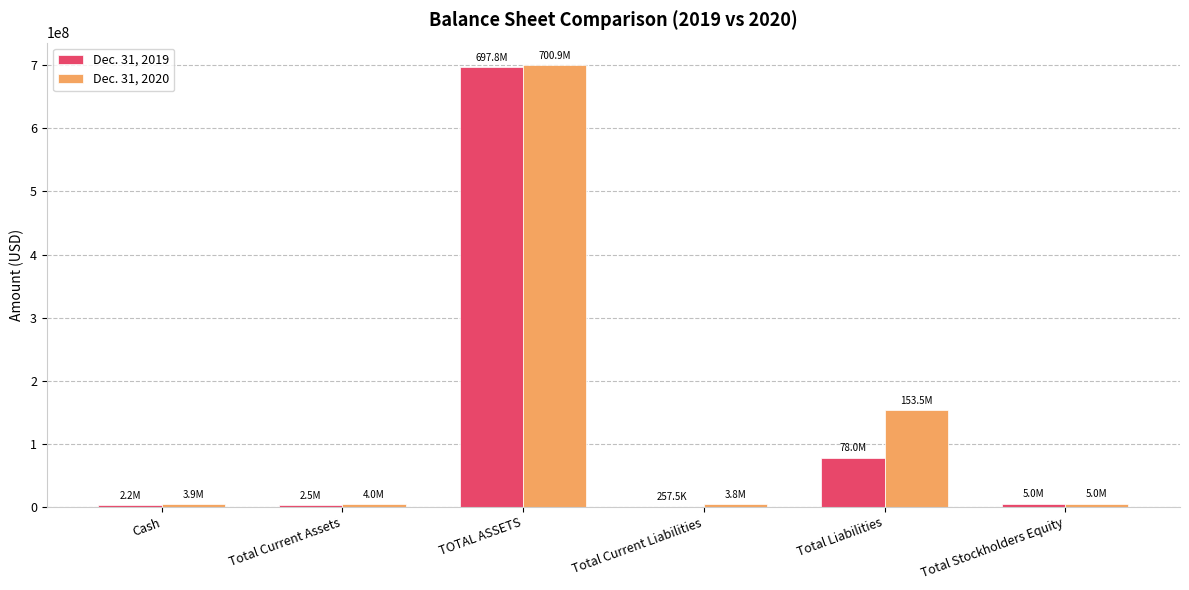

Count the number of data series in this chart.

2